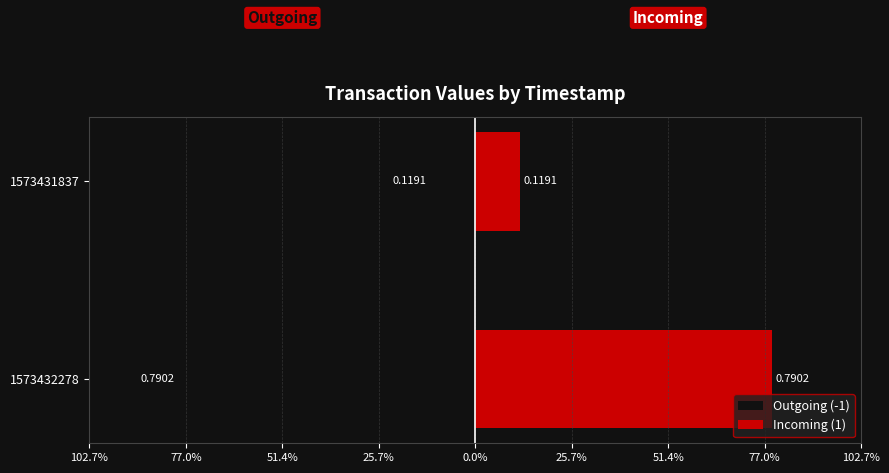

Reading right to left, extract all data points from this chart.

Outgoing (-1): -0.1	-0.8
Incoming (1): 0.1	0.8